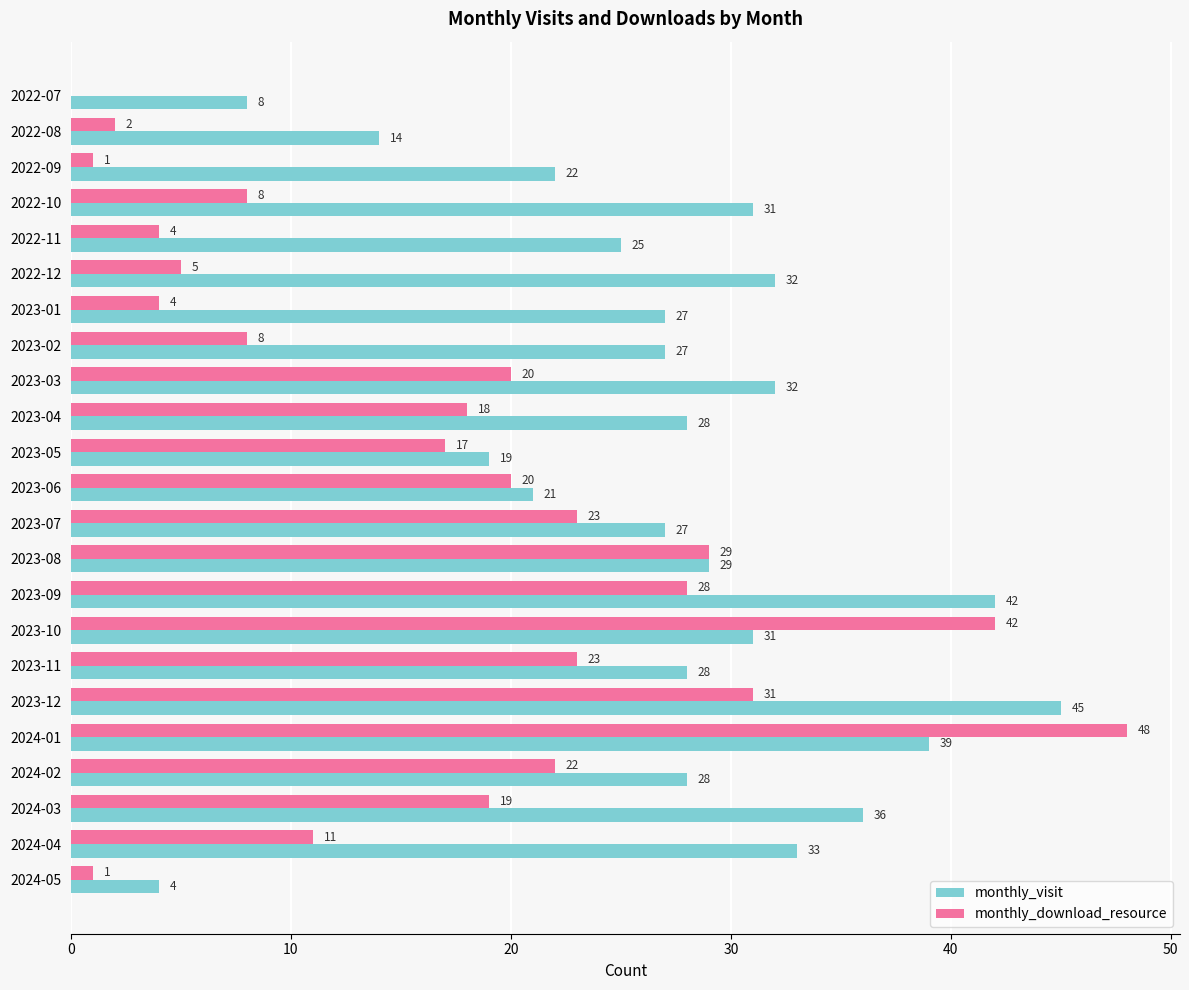

Which series has the largest range (max minus min)?

monthly_download_resource